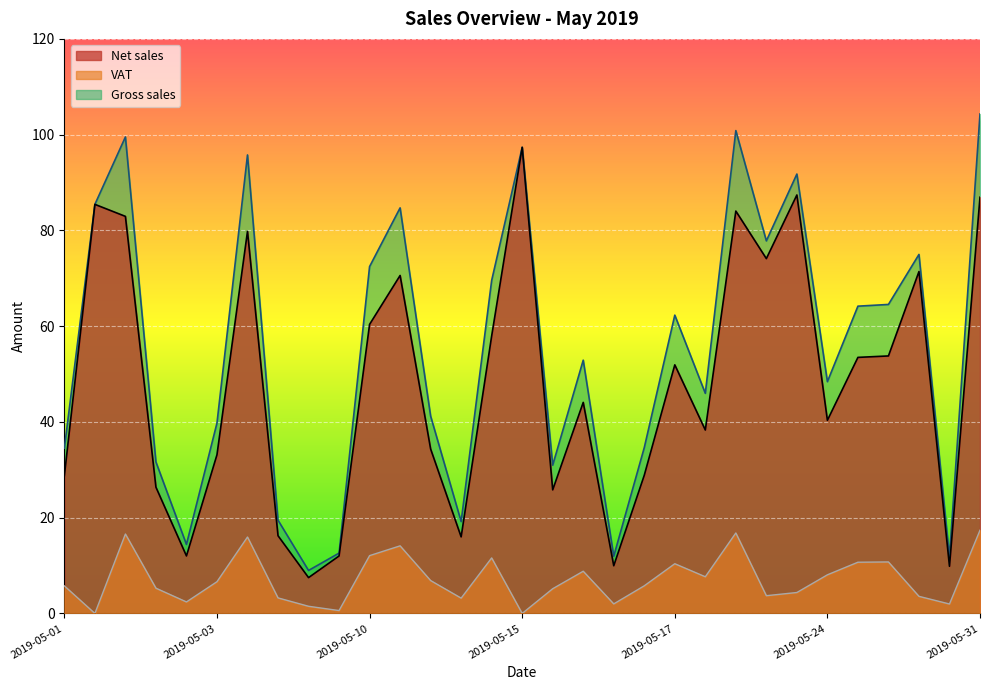

What is the difference between the Gross sales values at 2019-05-03 and 2019-05-16?

13.1